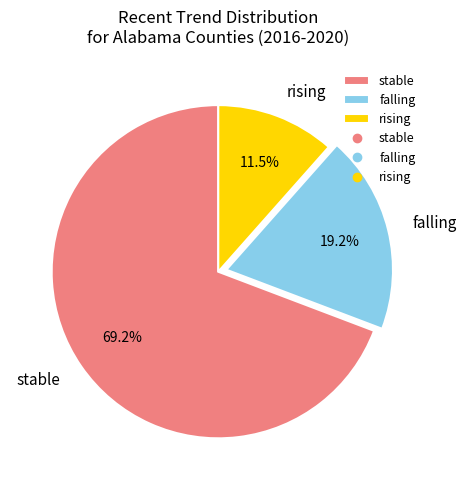

Approximately how many times larger is the value at stable compared to rising?

6.0